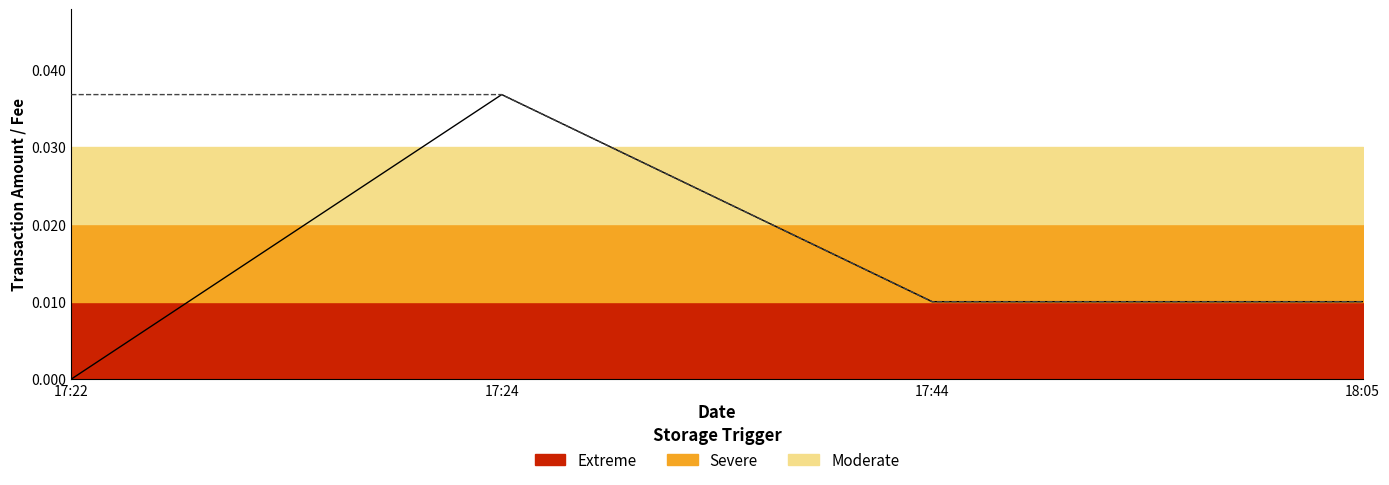

True or false: Fee has more than 0 interior local peaks.

False